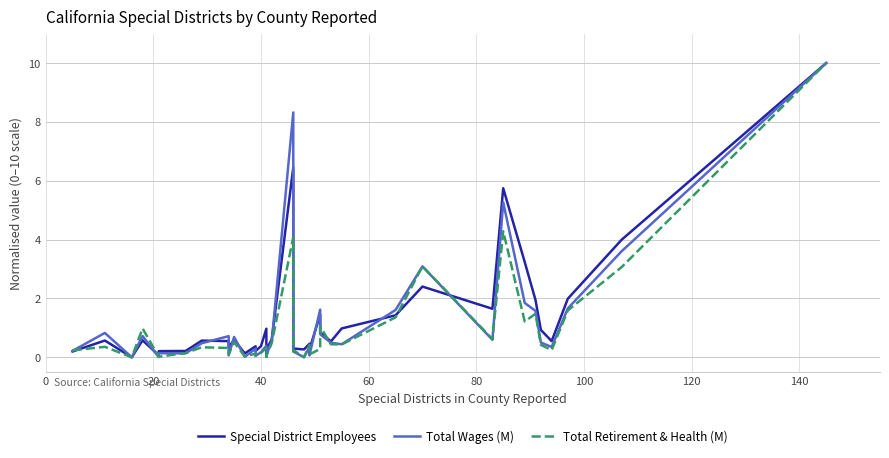

Rank the series by their maximum value, from highest to lowest.

Special District Employees, Total Wages (M), Total Retirement & Health (M)